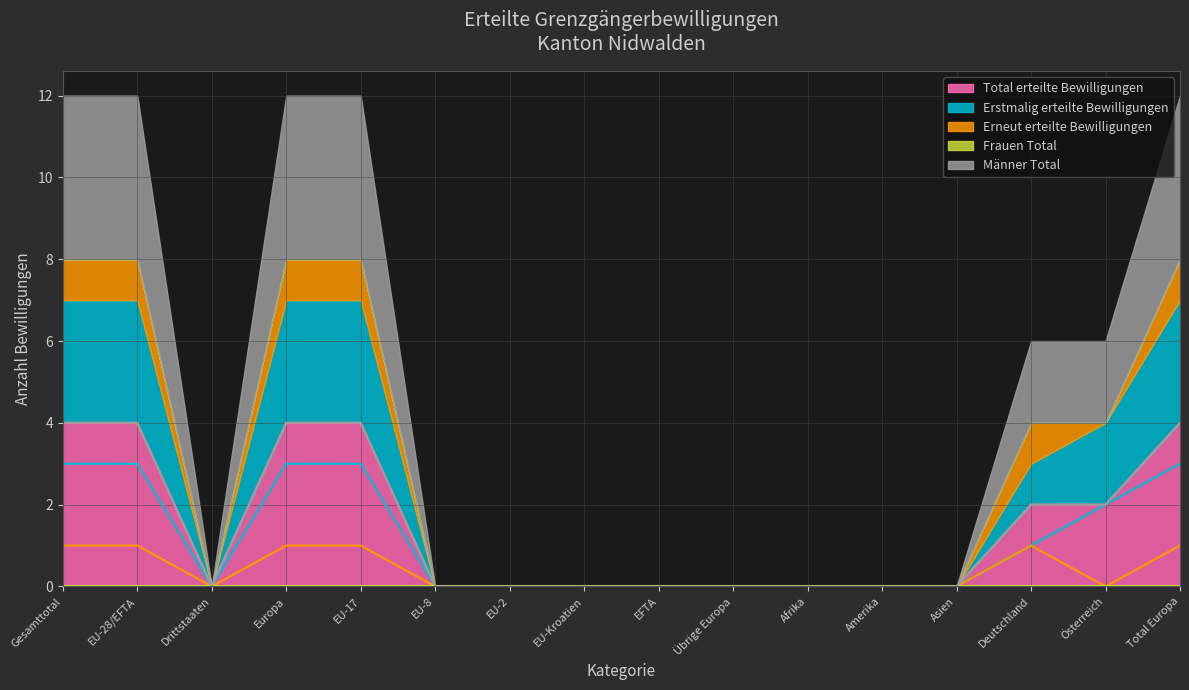

What is the maximum value shown in the chart?

4